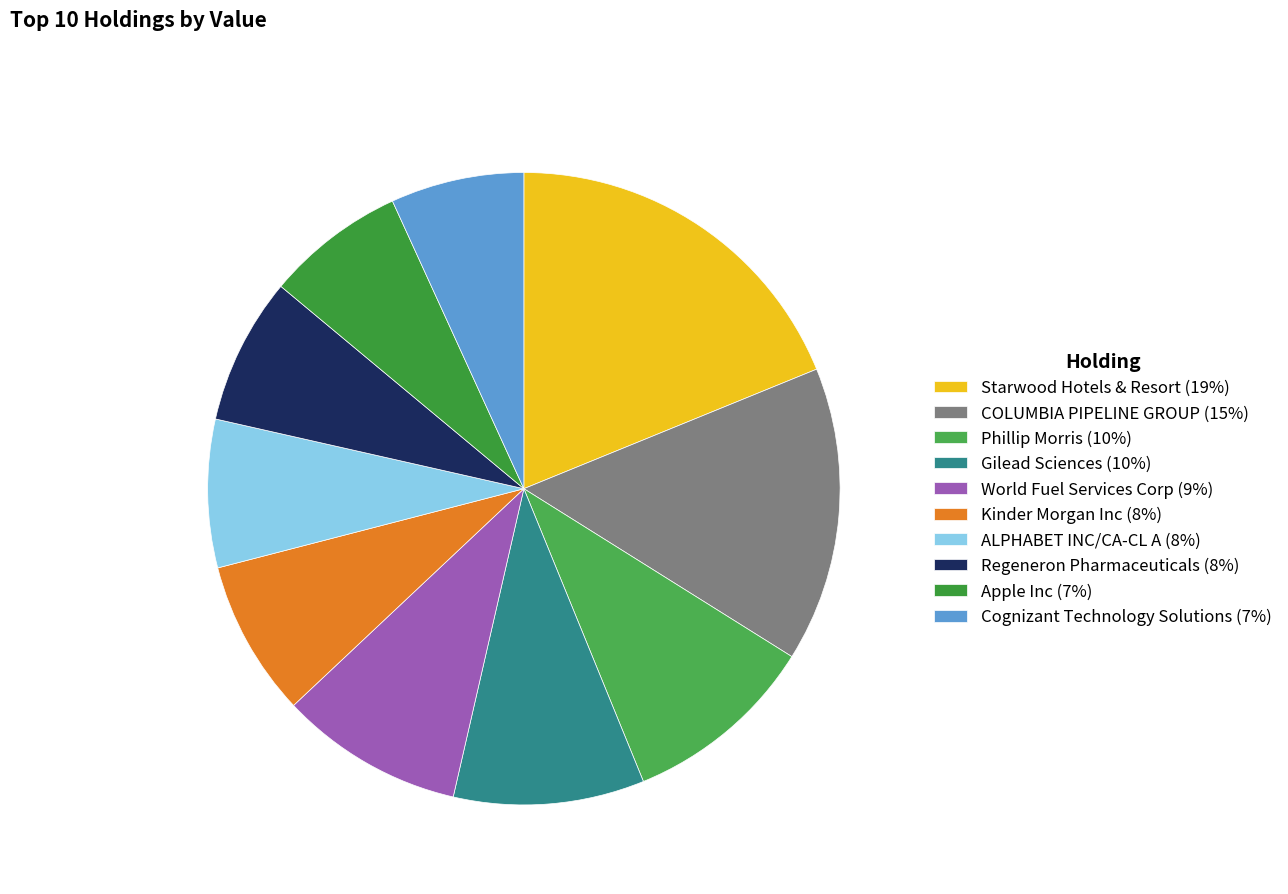

Rank the categories by value from lowest to highest.

Cognizant Technology Solutions, Apple Inc, Regeneron Pharmaceuticals, ALPHABET INC/CA-CL A, Kinder Morgan Inc, World Fuel Services Corp, Gilead Sciences, Phillip Morris, COLUMBIA PIPELINE GROUP, Starwood Hotels & Resort